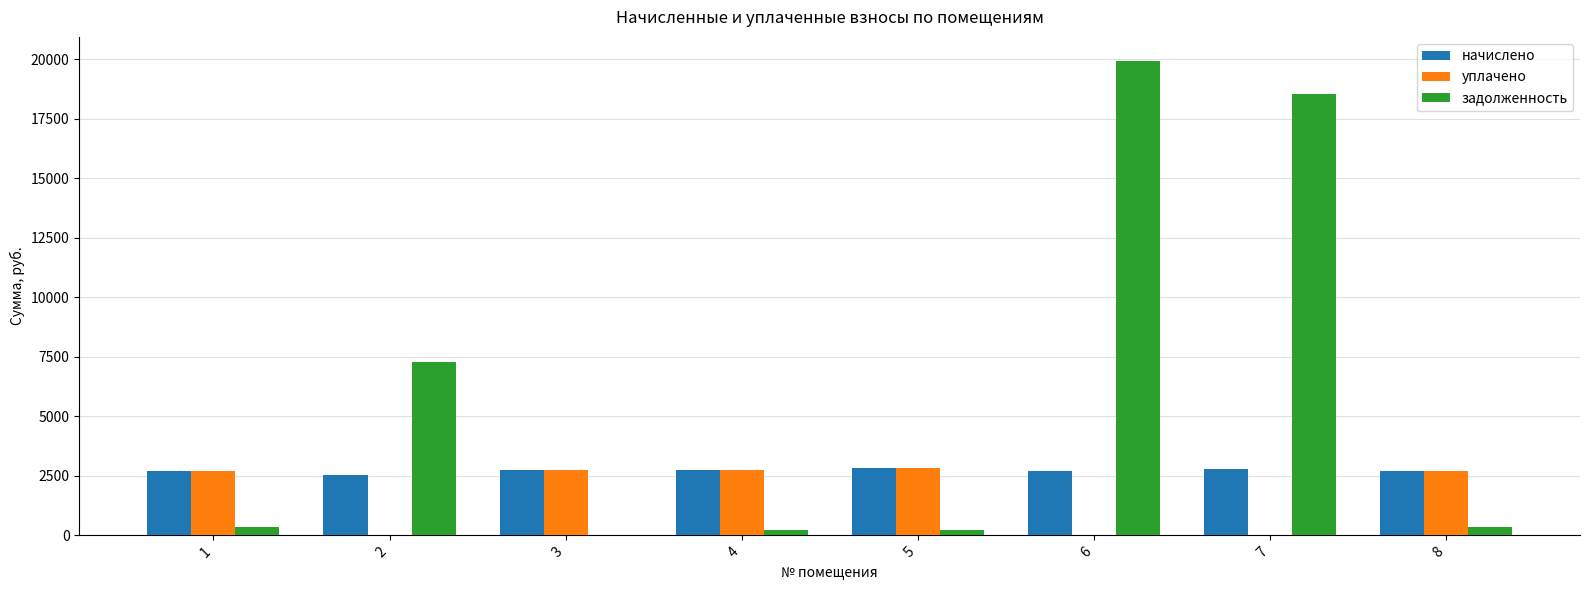

What is the sum of all уплачено values?

13679.9